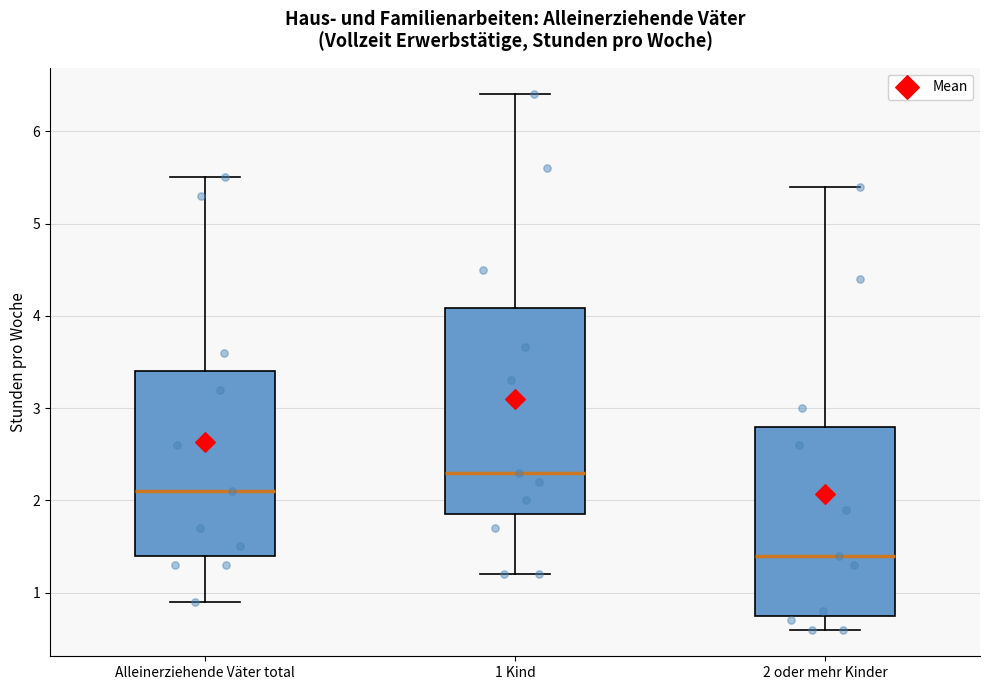

Comparing the boxes themselves (not the whiskers), which one is the tallest?

1 Kind